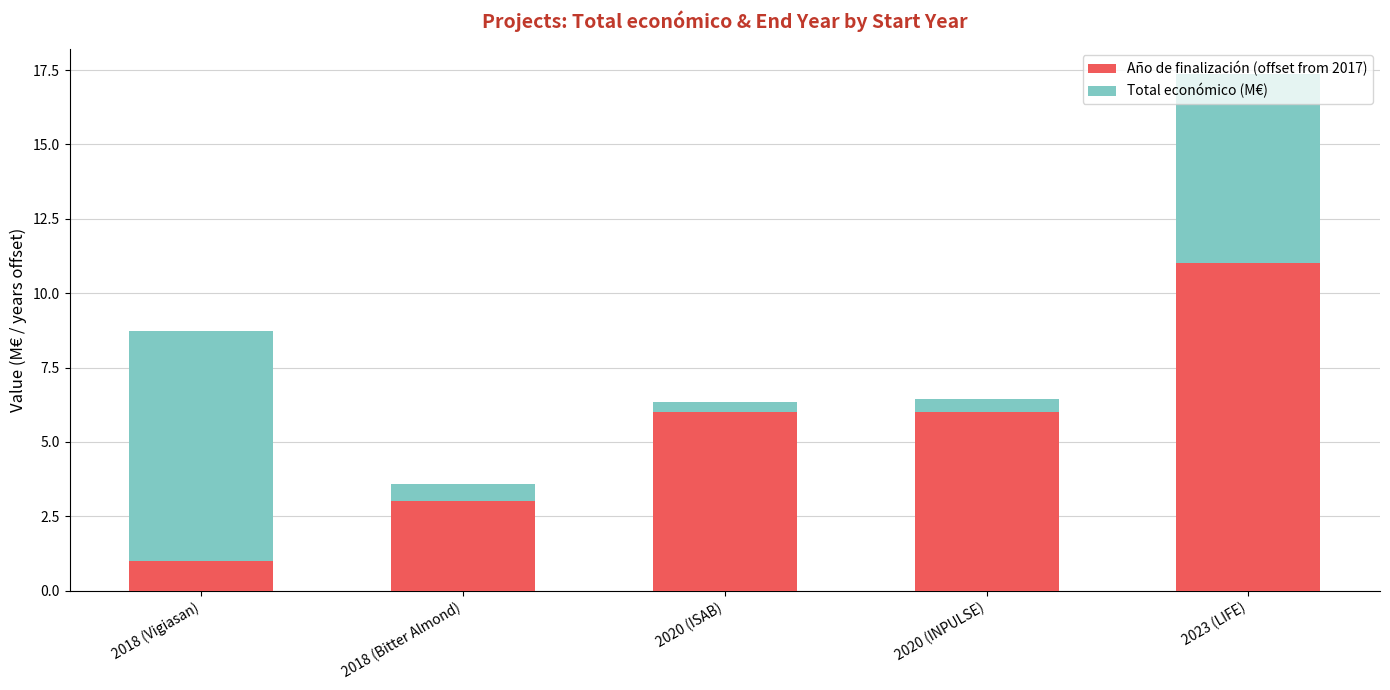

What is the difference between the Año de finalización (offset from 2017) values at 2020 (INPULSE) and 2018 (Bitter Almond)?

3.0